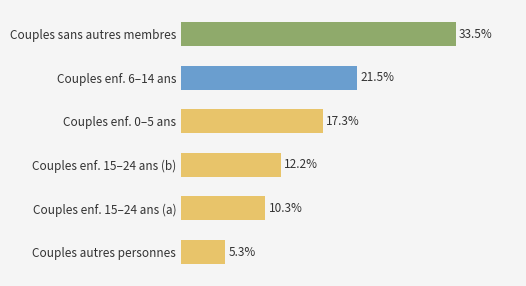

What is the label of the 6th bar from the top?

Couples autres personnes